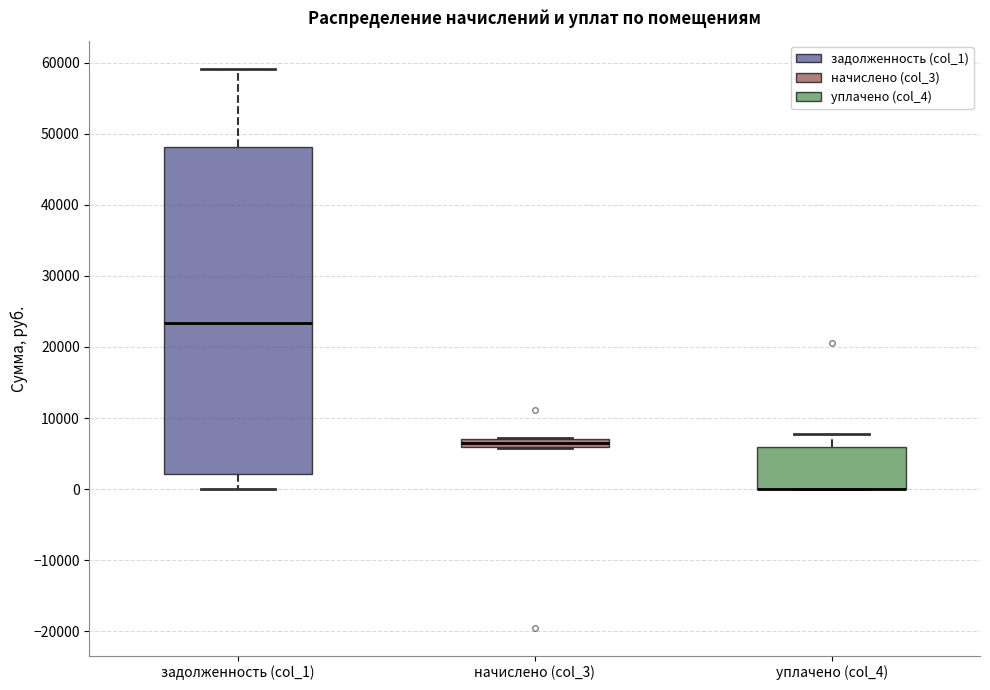

Which box is the tallest, from its lower edge to its upper edge?

задолженность (col_1)